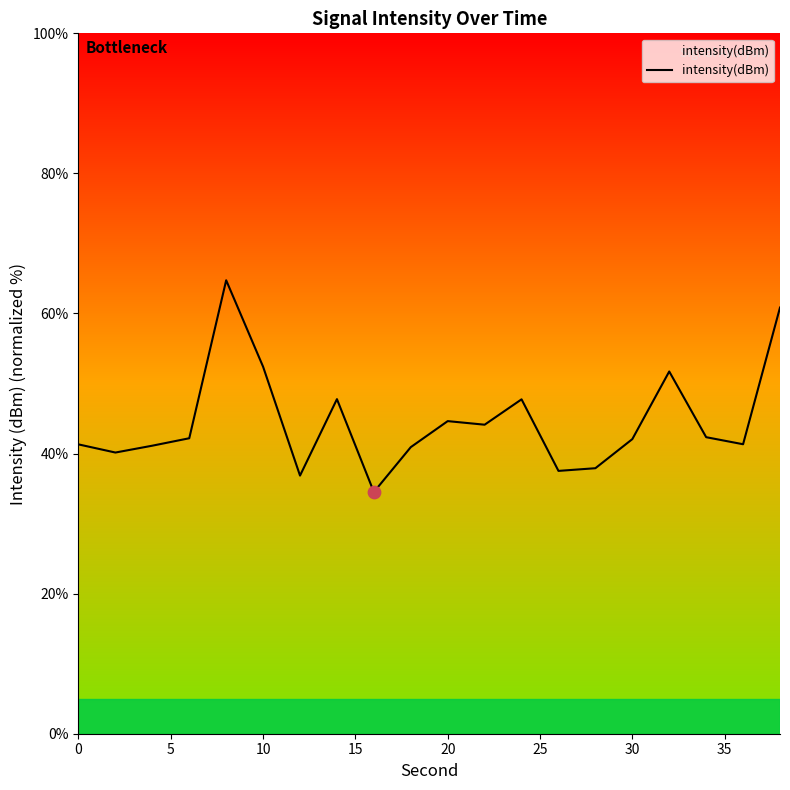

What is the difference between the maximum and minimum values?

30.2